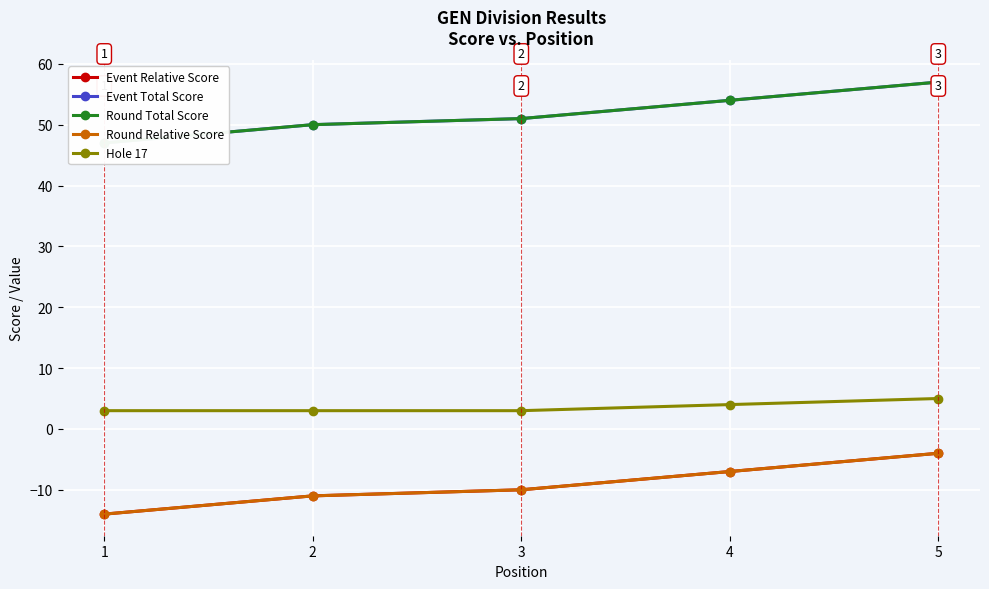

What is the sum of the Event Relative Score values at 2 and 1?

-25